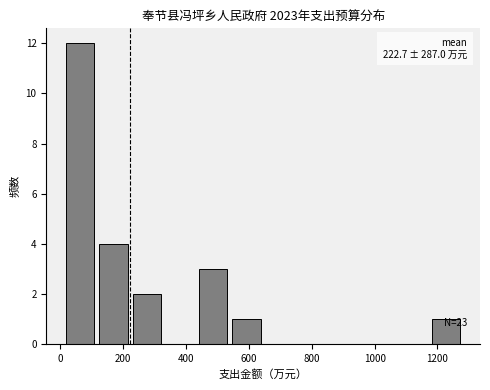

Which range on the x-axis has the tallest bar?

20 to 120